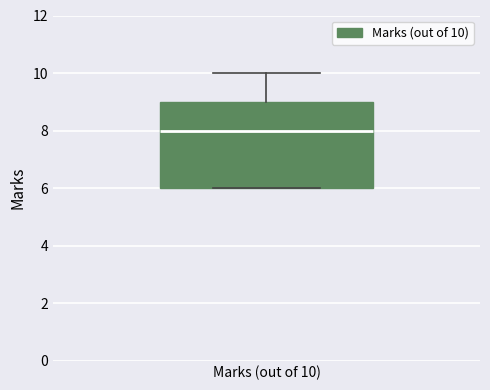

Transcribe this box plot: give where the median line is, the range the box spans, and where the two whiskers end, as read against the y-axis. The values are not printed on the chart, so give them approximately, as read against the axis.

median 8, box 6 to 9, whiskers 6 to 10